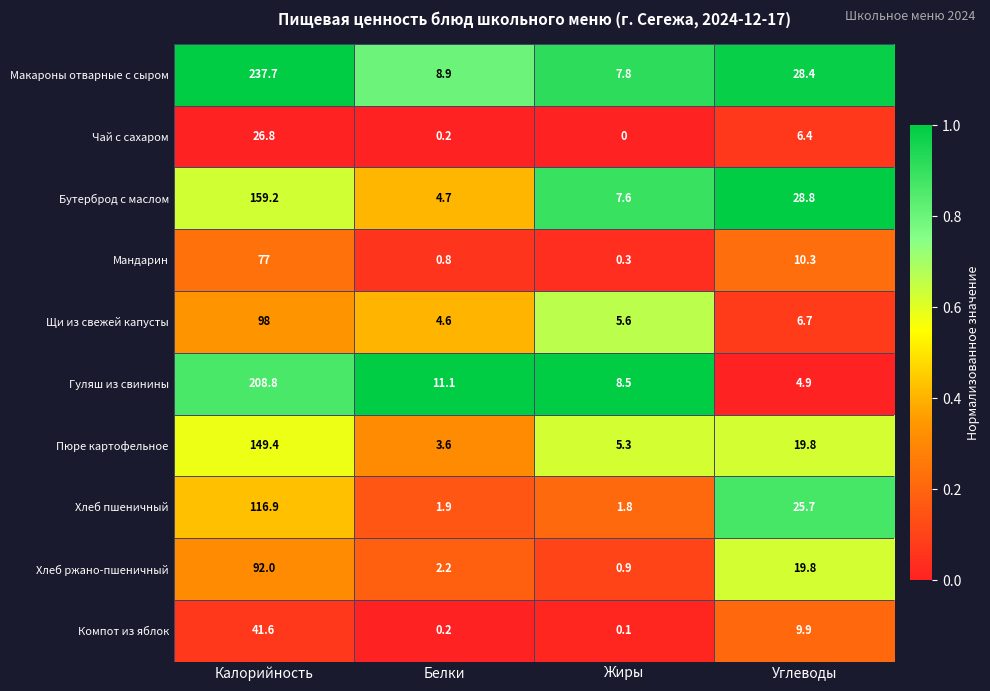

Rank the series by their maximum value, from highest to lowest.

Макароны отварные с сыром, Гуляш из свинины, Бутерброд с маслом, Пюре картофельное, Хлеб пшеничный, Щи из свежей капусты, Хлеб ржано-пшеничный, Мандарин, Компот из яблок, Чай с сахаром